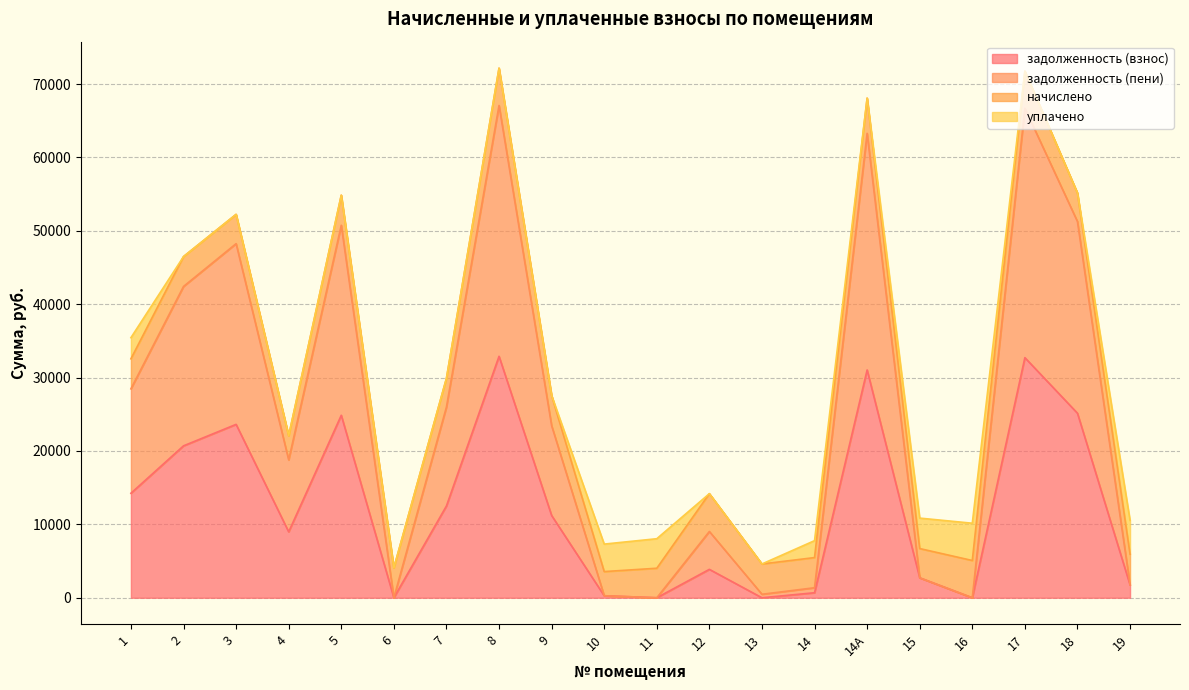

Where is the first local minimum for задолженность (взнос)?

4